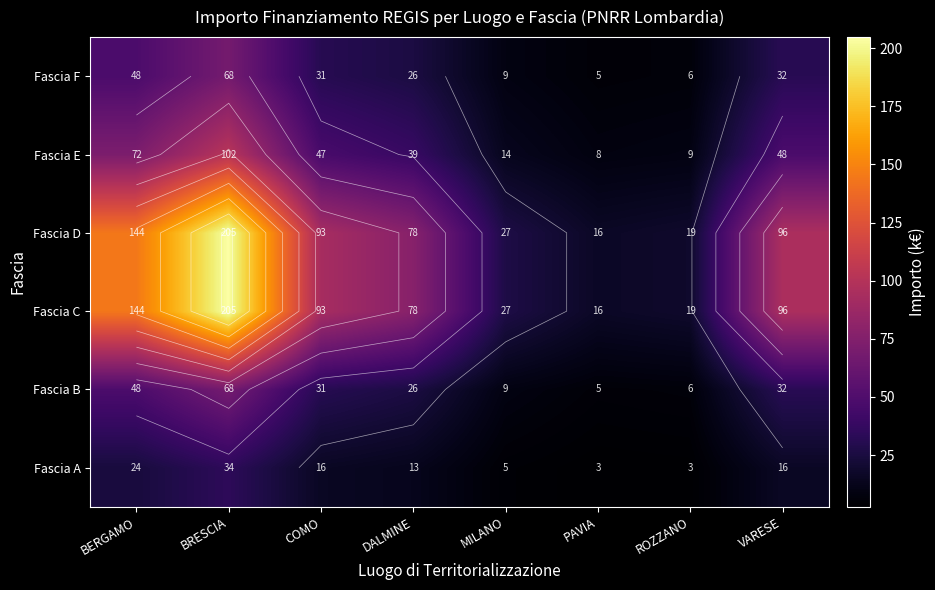

Rank the categories by Fascia E value from highest to lowest.

BRESCIA, BERGAMO, VARESE, COMO, DALMINE, MILANO, ROZZANO, PAVIA